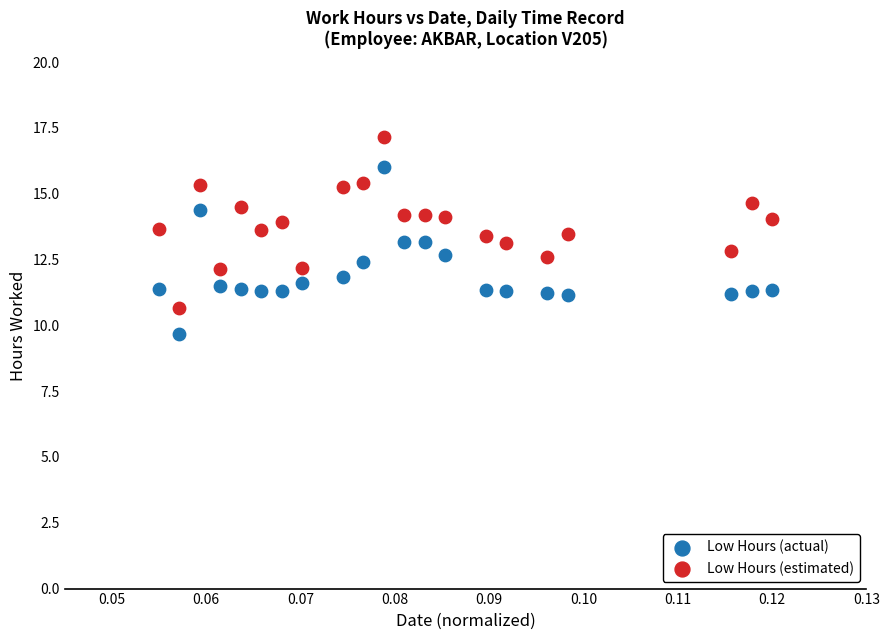

Which series contains the highest Y value?

Low Hours (estimated)